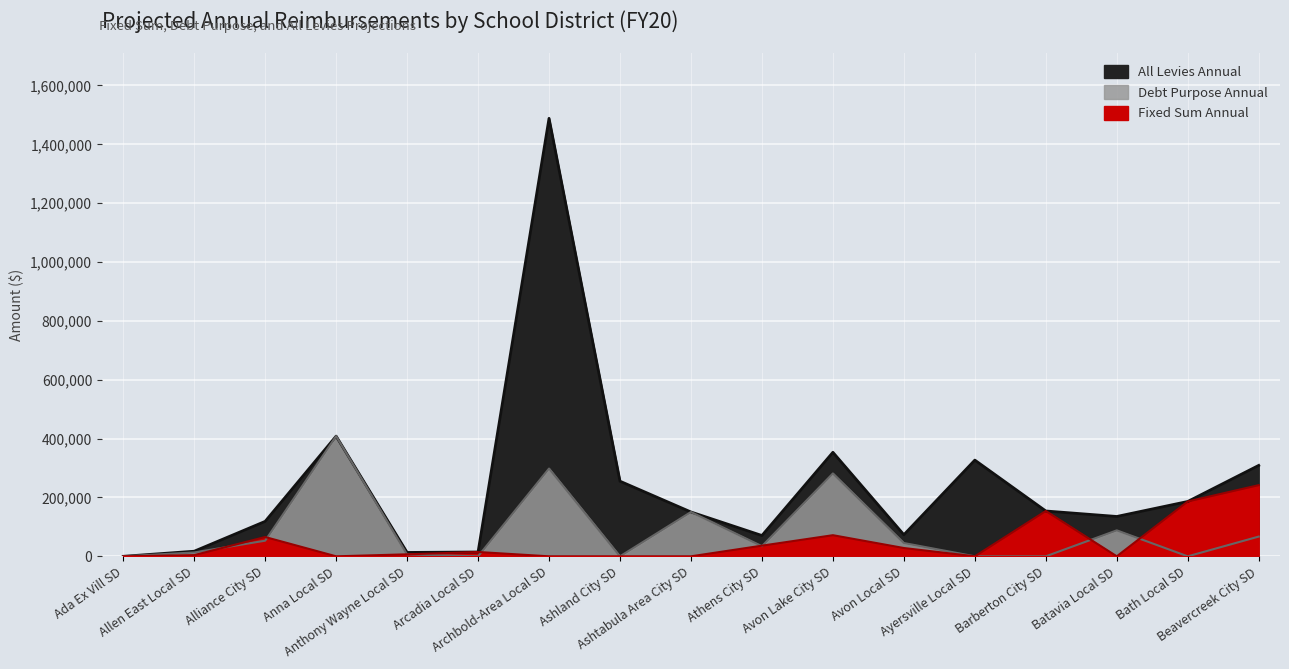

At which label does All Levies Annual first exceed 150634?

Anna Local SD